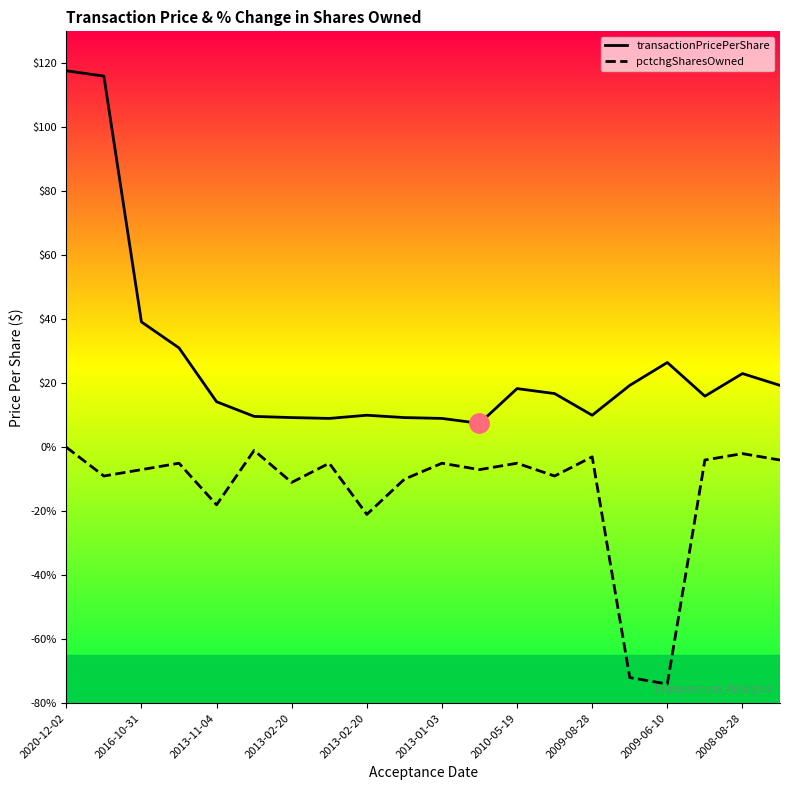

Is this an area chart (filled region under the line)?

No